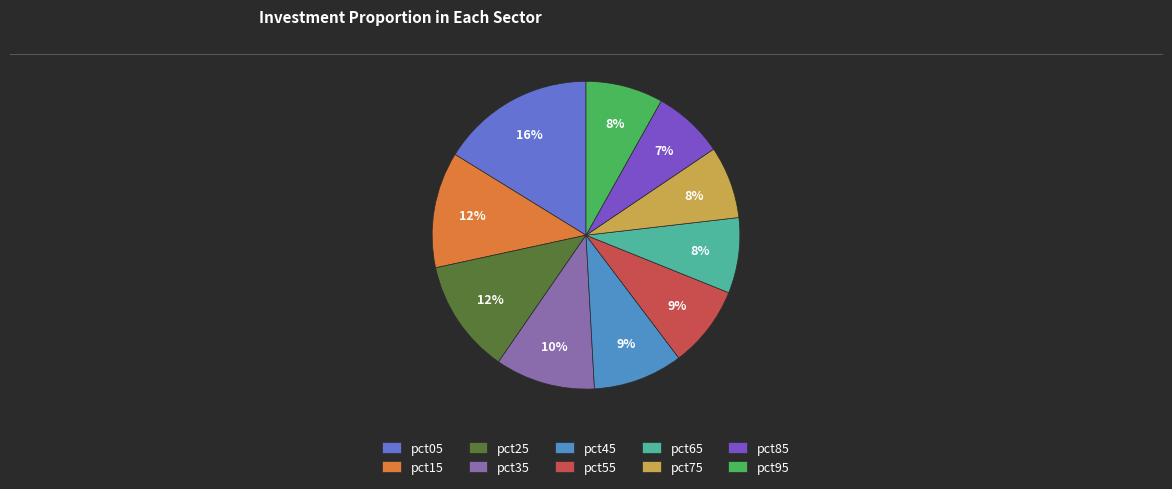

How many segments does this pie chart have?

10